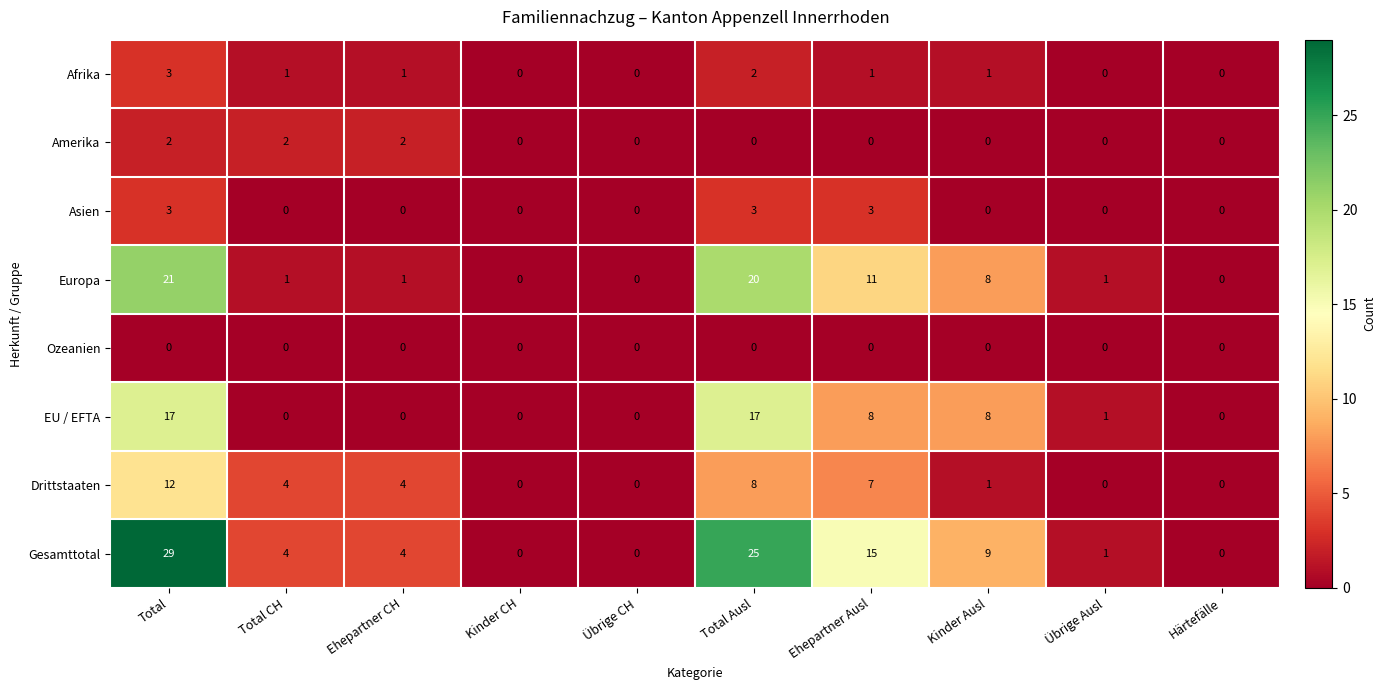

Which series has the largest total across all categories?

Gesamttotal